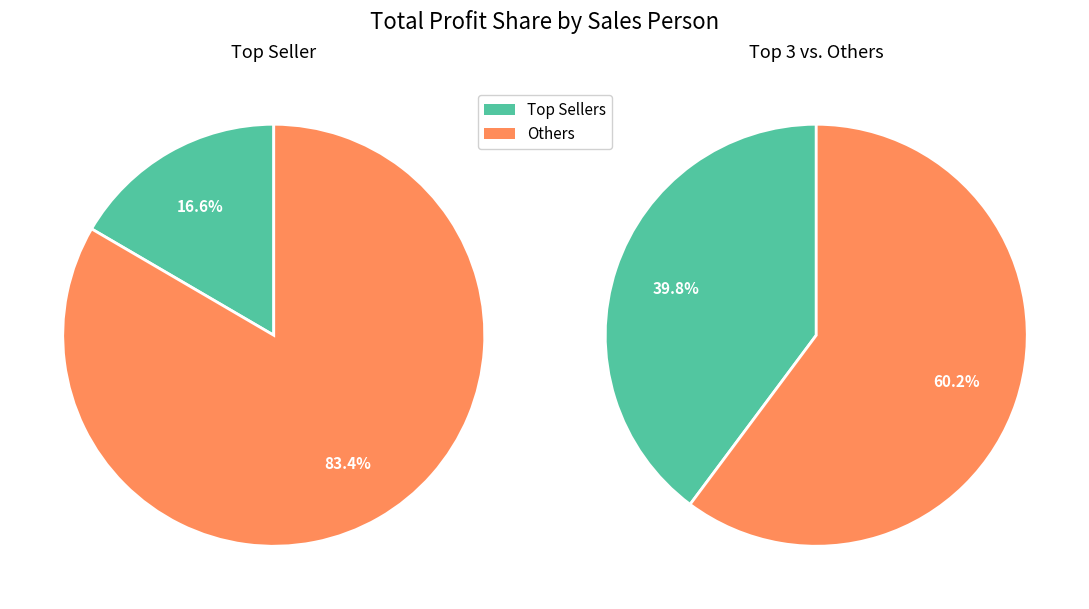

True or false: Maynard, Susan accounts for 4% of the total.

True